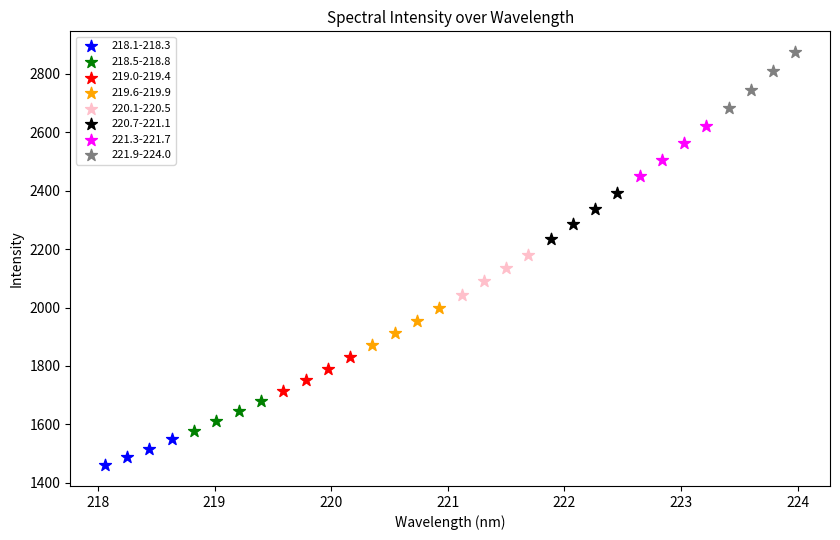

Which series contains the highest Y value?

221.9-224.0